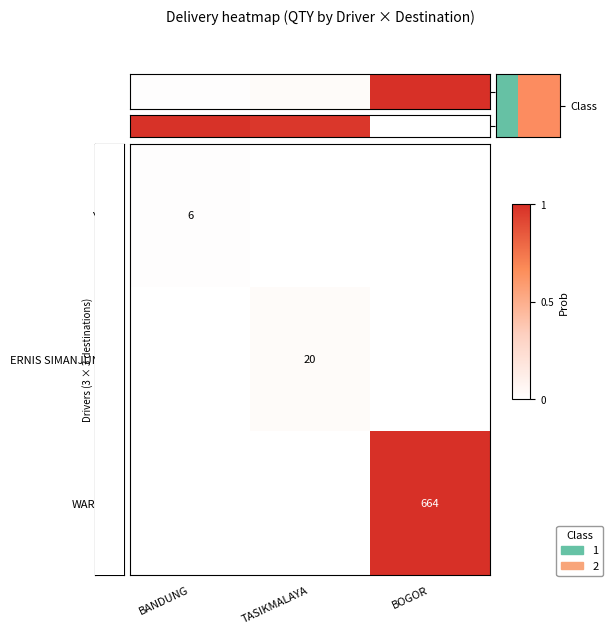

Is it true that WARSITO equals 0.4 at TASIKMALAYA?

False